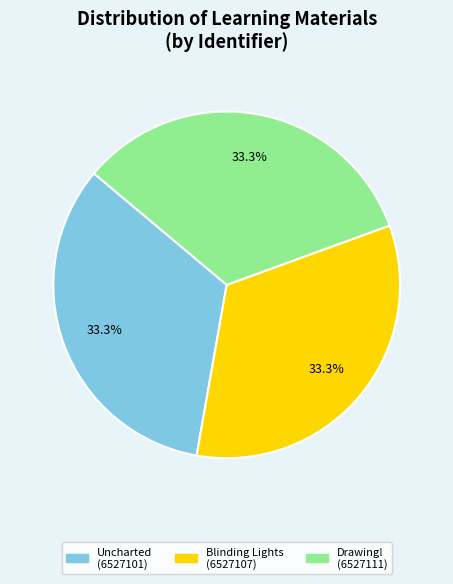

Is there any slice that represents more than half of the pie?

No